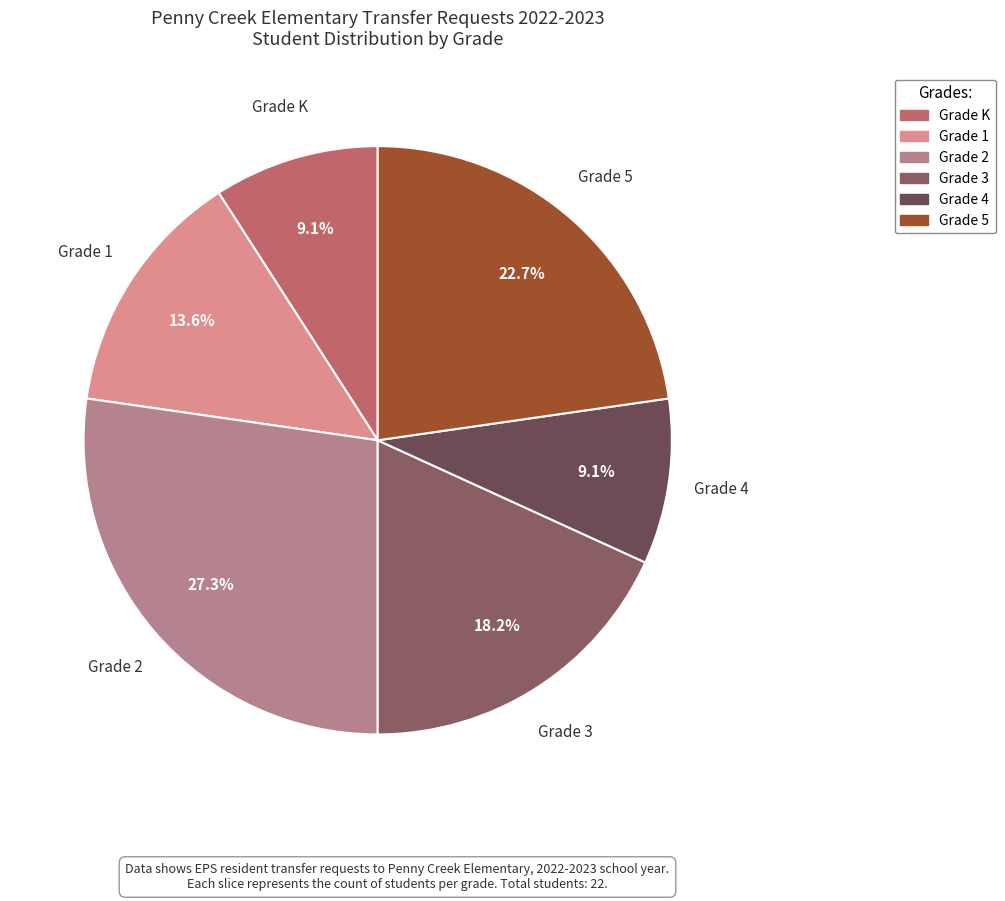

To the nearest percent, what is the average slice percentage?

17%